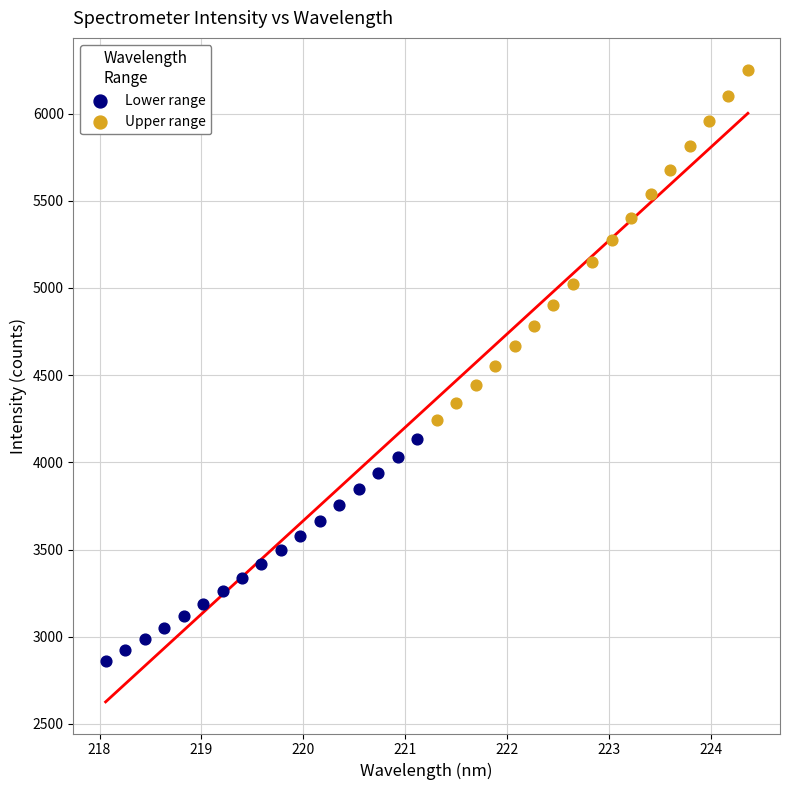

Which series has the largest Y range (max minus min)?

Upper range